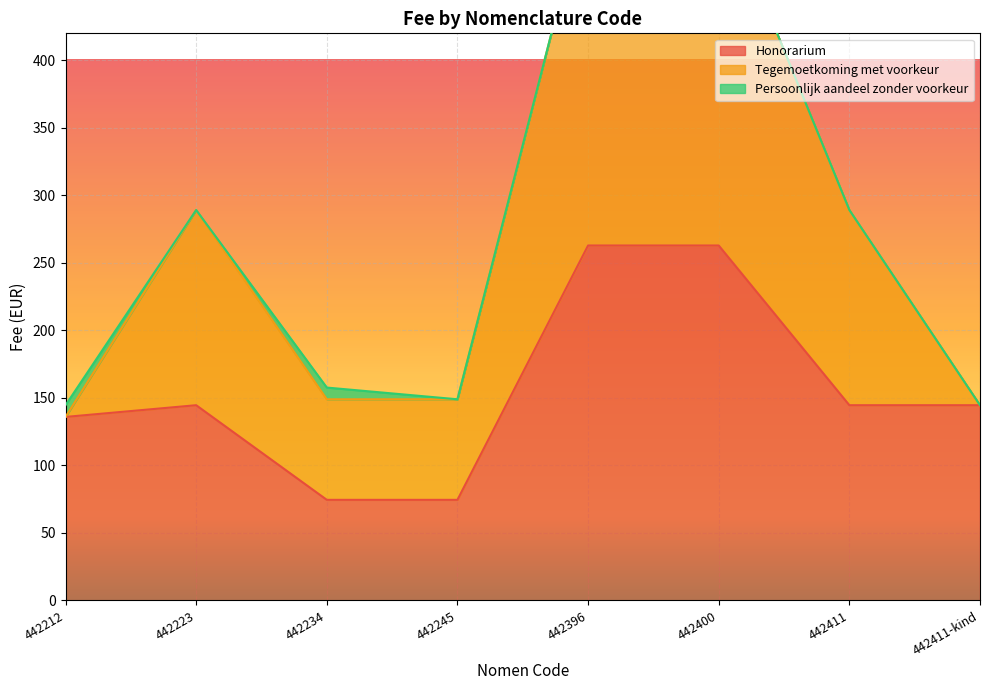

What is the maximum value shown in the chart?

262.9